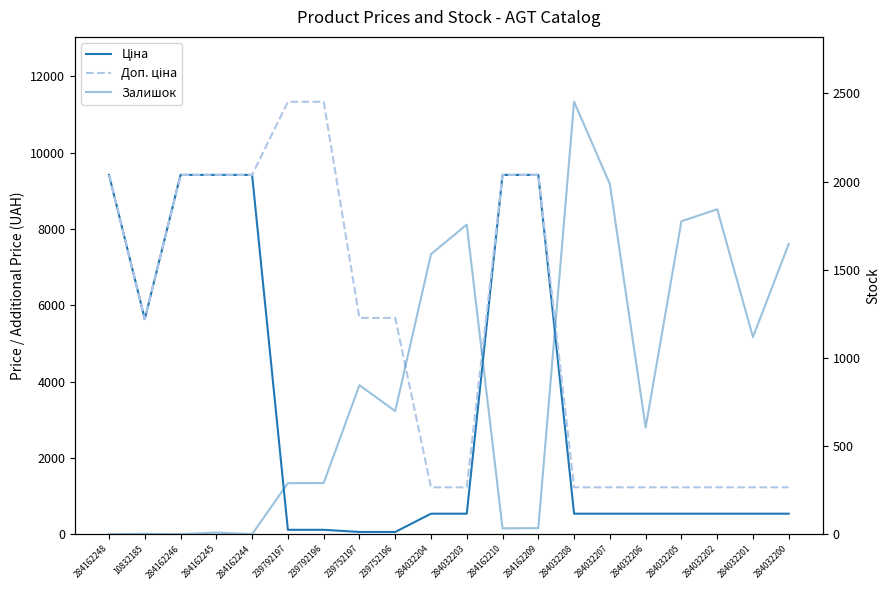

True or false: Доп. ціна and Ціна intersect in this chart.

False